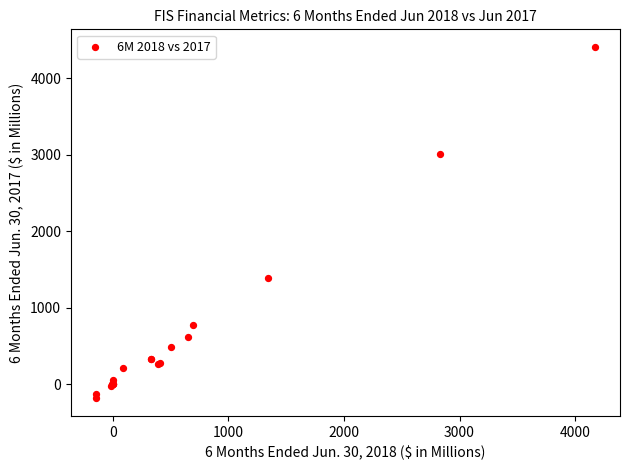

What Y value in the scatter plot is closest to 2111?

1395.0